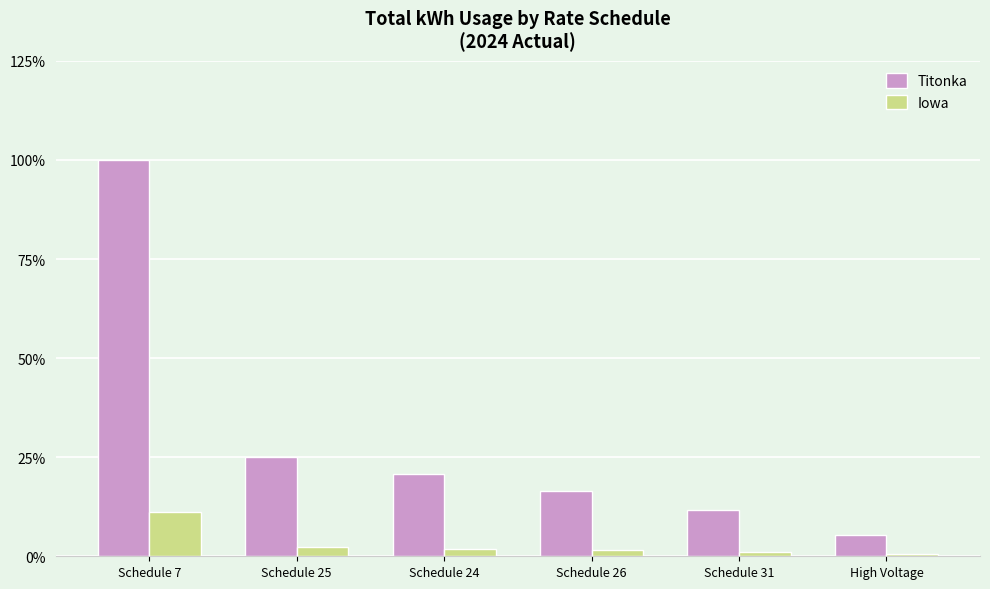

What are all the series names shown in the legend?

Titonka, Iowa